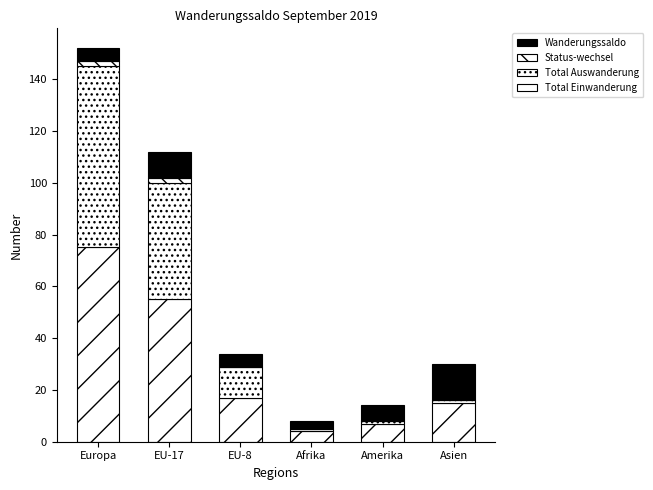

Which series has the widest spread of values?

Total Einwanderung